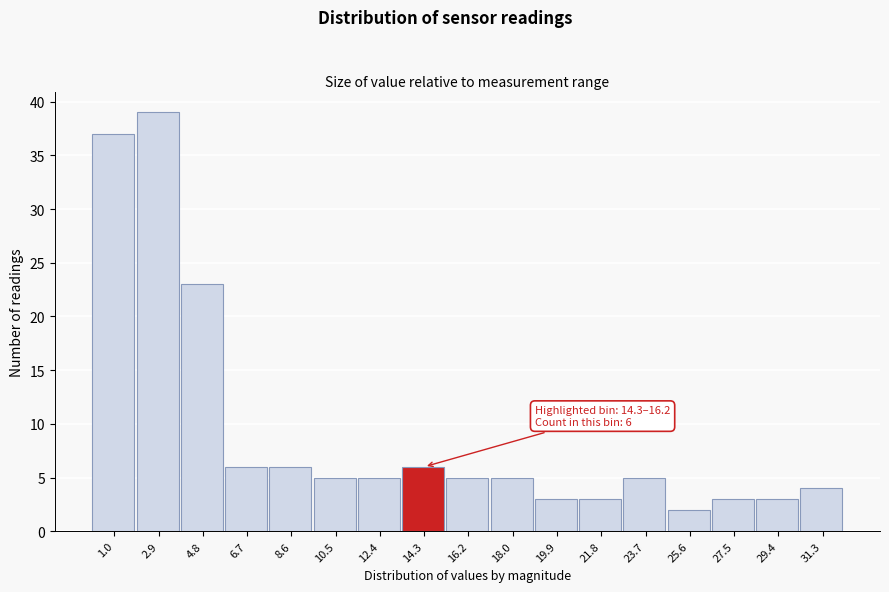

Reading right to left, transcribe all the data shown in this chart.

4	3	3	2	5	3	3	5	5	6	5	5	6	6	23	39	37